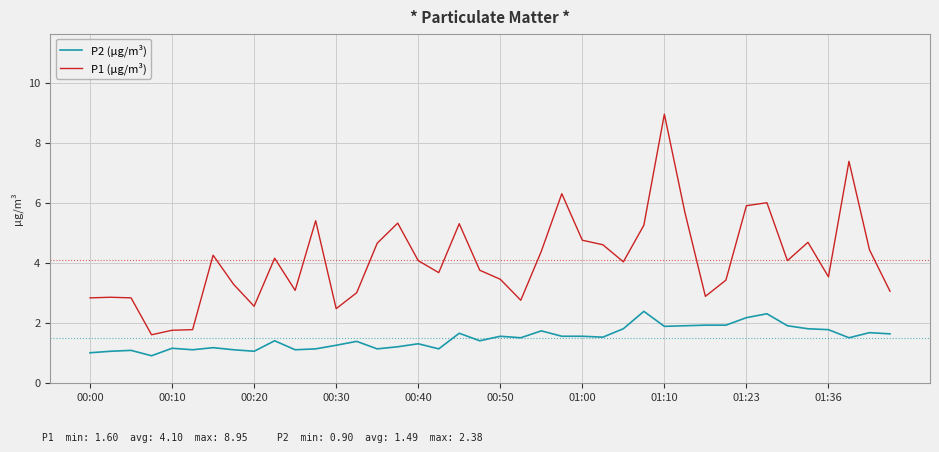

True or false: P2 (µg/m³) and P1 (µg/m³) intersect in this chart.

False